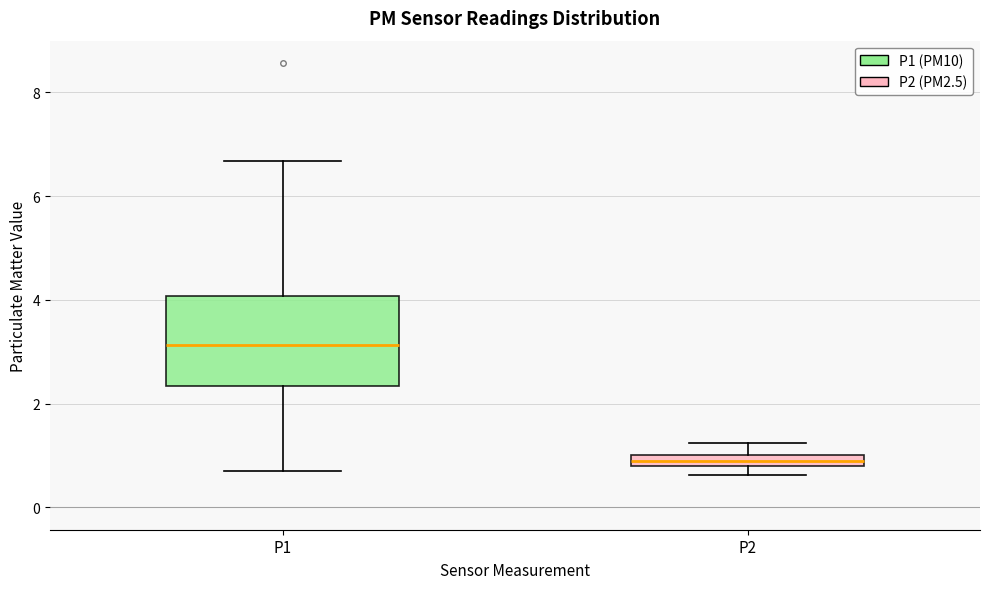

Which box has the highest median line?

P1